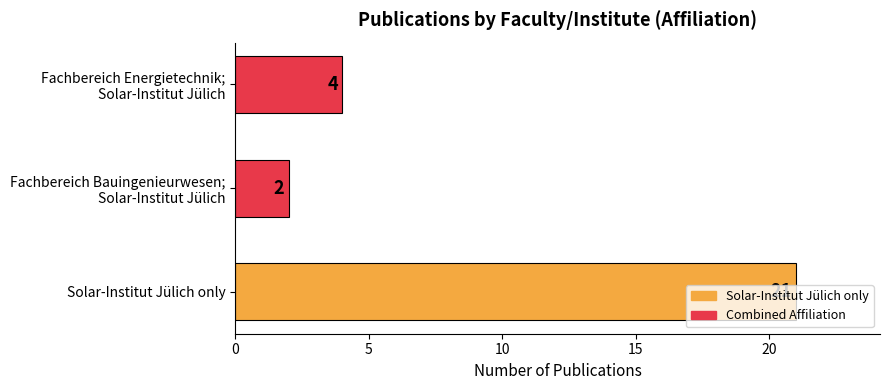

The chart shows a value of 36 at Solar-Institut Jülich only. True or false?

False